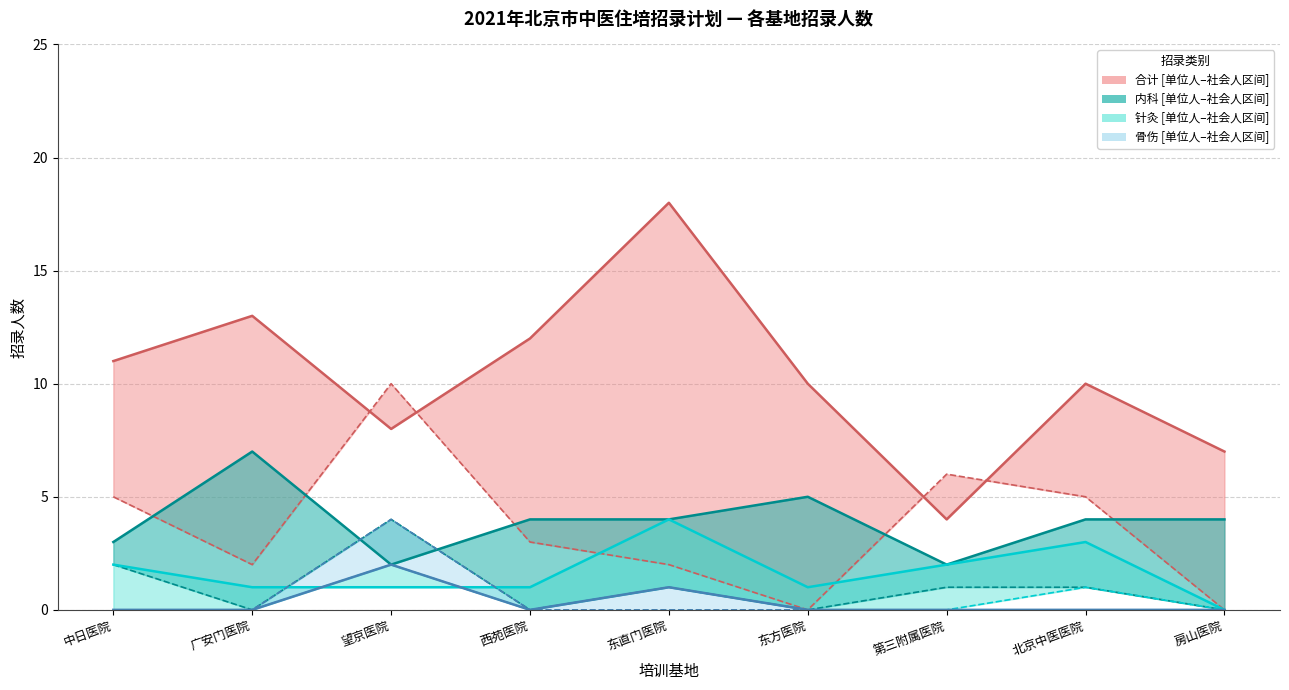

Which label corresponds to the largest value in the chart?

东直门医院